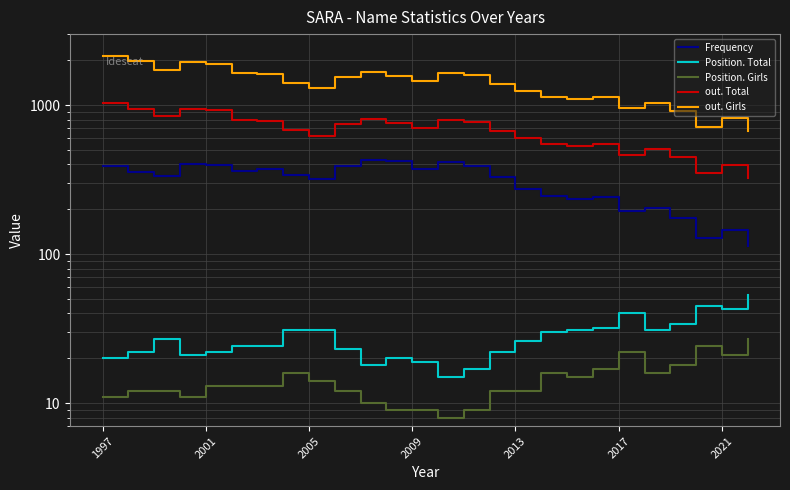

How many data points in Position. Total are above 26?

12